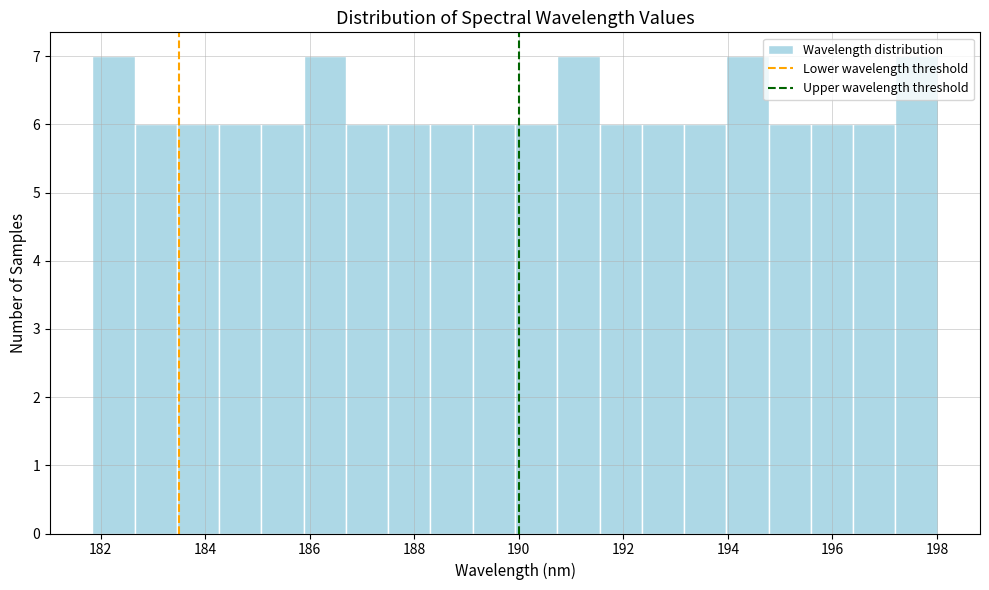

What is the height of the bar covering 188.4 to 189.2 on the x-axis? Neither the bar edges nor the heights are printed on the chart, so give them approximately, as read against the axes.

6